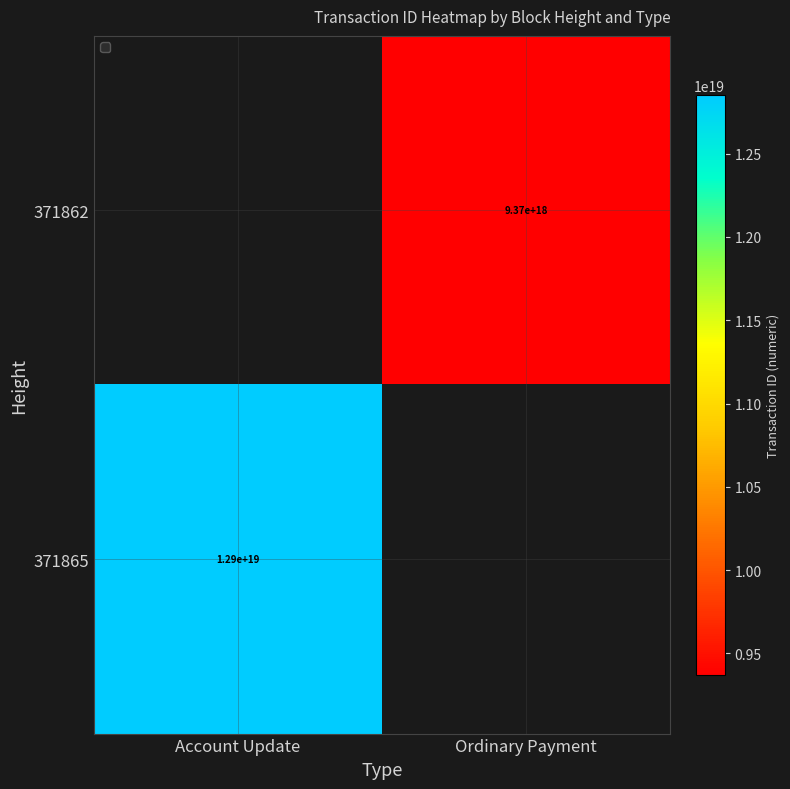

Is the value of 371865 at Account Update greater than the value of 371862 at Ordinary Payment?

Yes